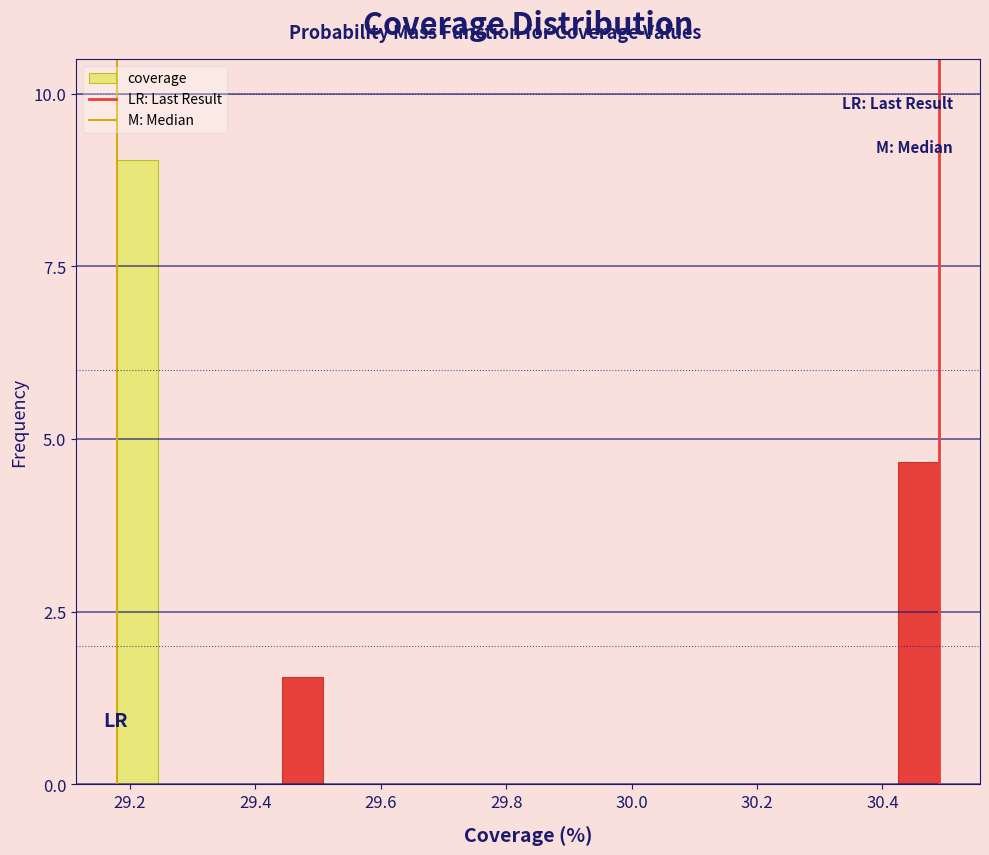

Read against the x-axis, roughly where is the centre of the tallest bar?

29.22